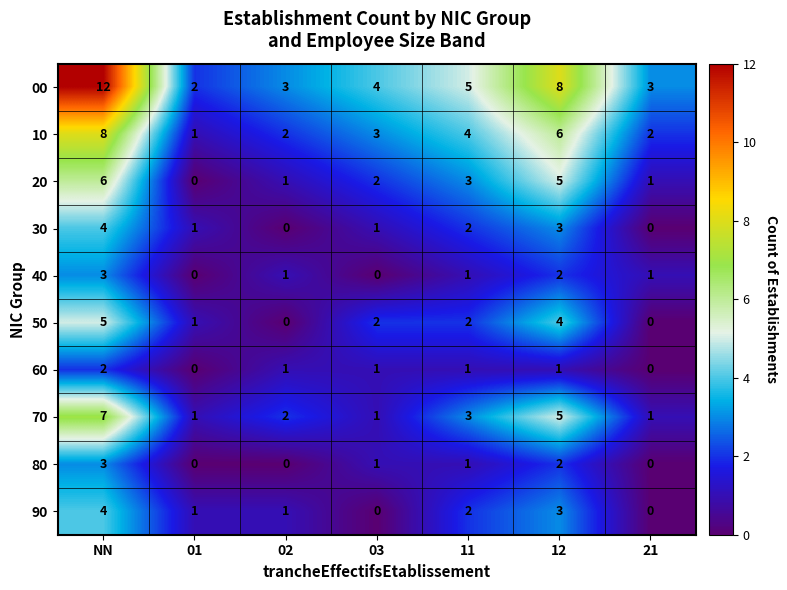

How many data points in 50 are less than 2?

3